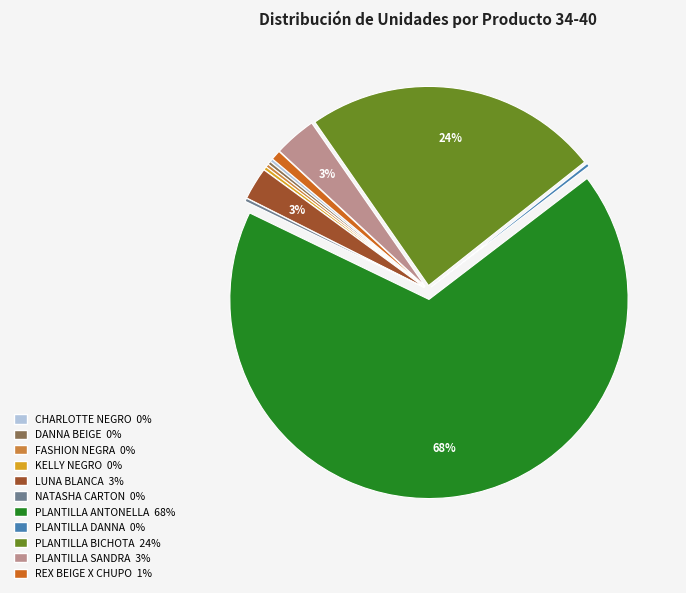

To the nearest percent, what is the average slice percentage?

9%